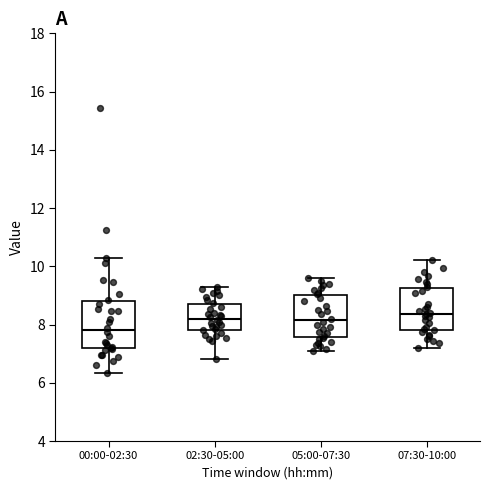

Reading left to right, transcribe this box plot: for each box, give where its median line is, the range the box spans, and where its two whiskers end, as read against the y-axis. The values are not printed on the chart, so give them approximately, as read against the axis.

00:00-02:30: median 7.8, box 7.2 to 8.8, whiskers 6.4 to 10.2
02:30-05:00: median 8.2, box 7.8 to 8.8, whiskers 6.8 to 9.4
05:00-07:30: median 8.2, box 7.6 to 9.0, whiskers 7.2 to 9.6
07:30-10:00: median 8.4, box 7.8 to 9.2, whiskers 7.2 to 10.2